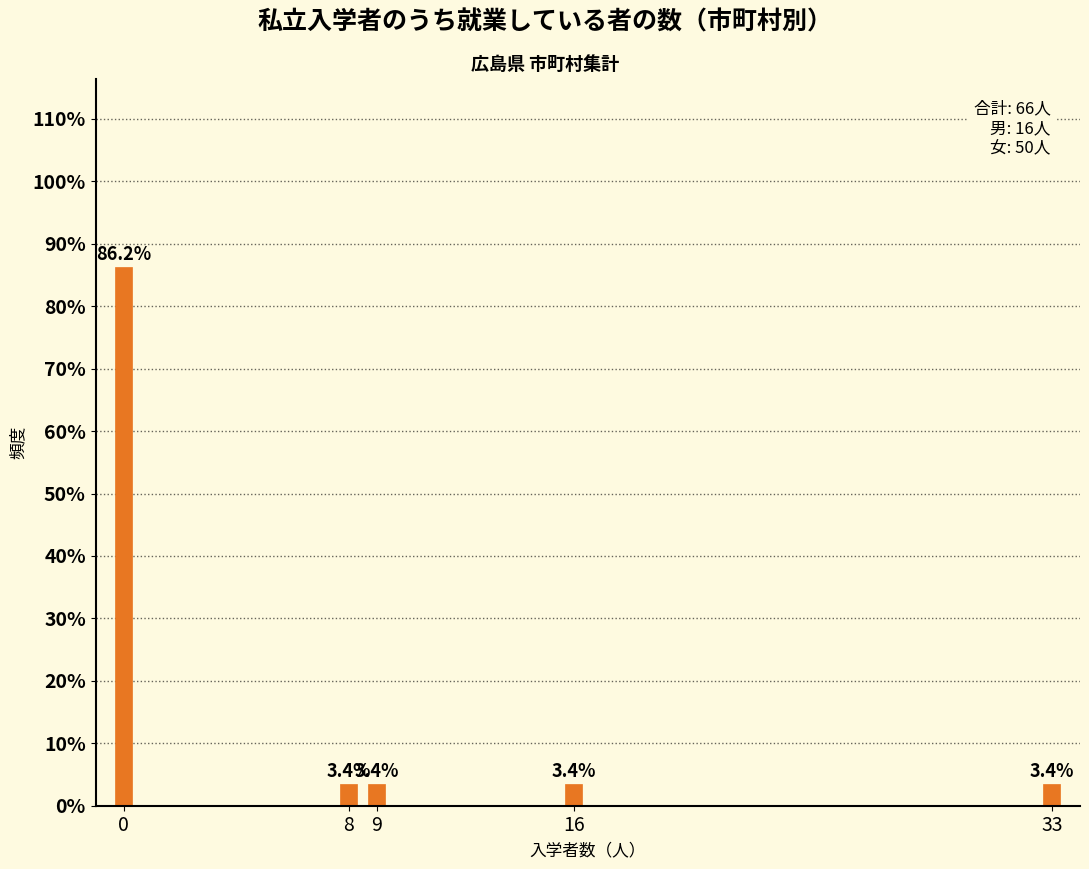

Reading left to right, what are all the values shown in this chart?

0=86.2	8=3.4	9=3.4	16=3.4	33=3.4